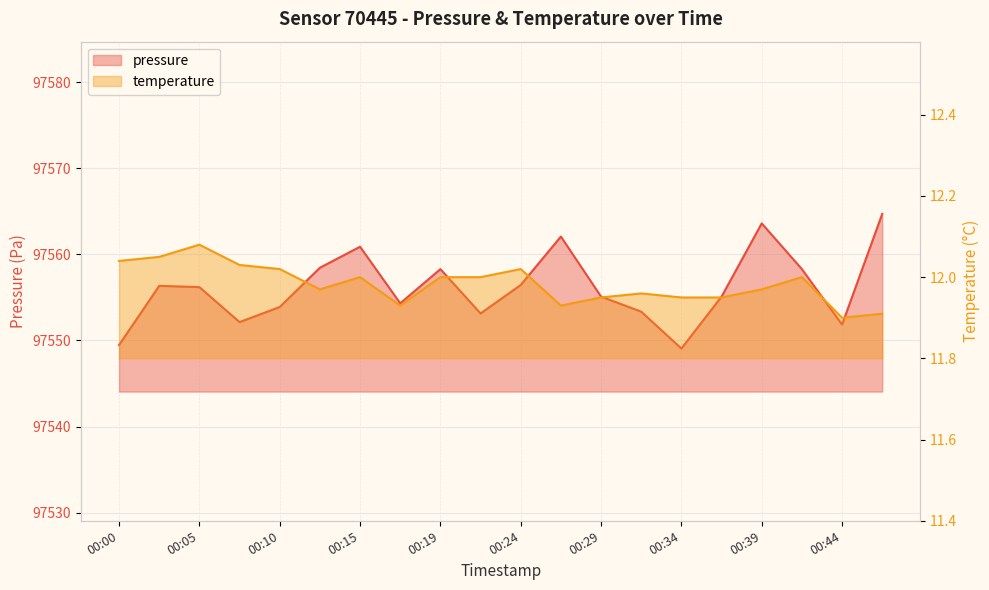

The value of temperature at 00:34 is 5.8. True or false?

False